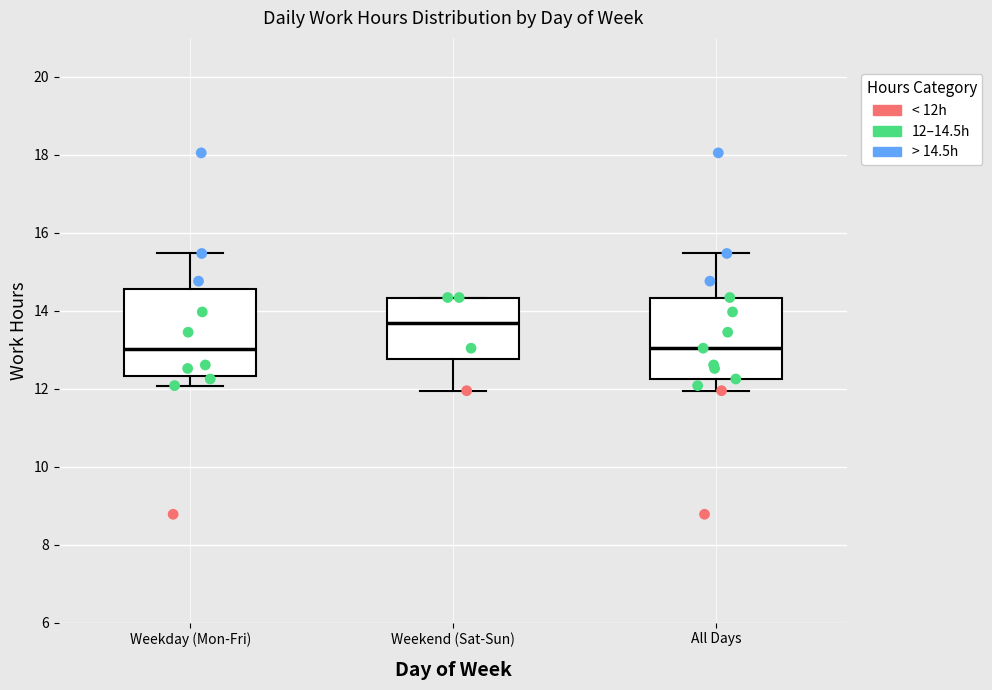

Reading left to right, read every box against the y-axis: the position of its median line, the range the box covers, and the ends of its whiskers. The values are not printed on the chart, so give them approximately, as read against the axis.

Weekday (Mon-Fri): median 13.0, box 12.4 to 14.6, whiskers 12.0 to 15.4
Weekend (Sat-Sun): median 13.6, box 12.8 to 14.4, whiskers 12.0 to 14.4
All Days: median 13.0, box 12.2 to 14.4, whiskers 12.0 to 15.4